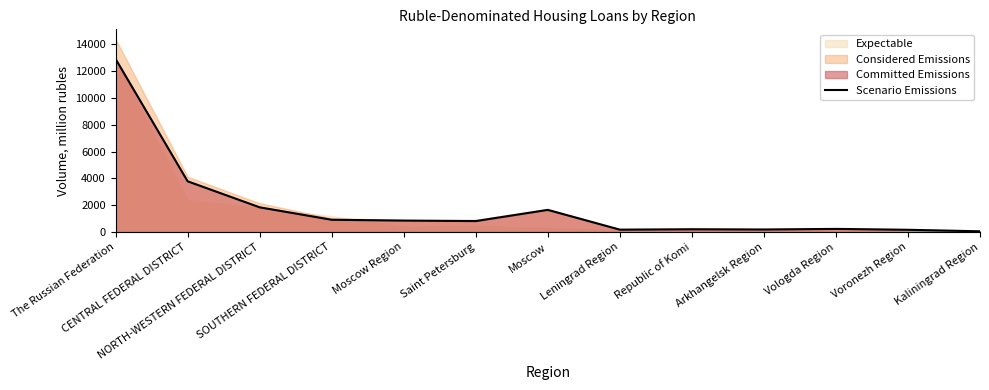

Where is the first local maximum?

Moscow